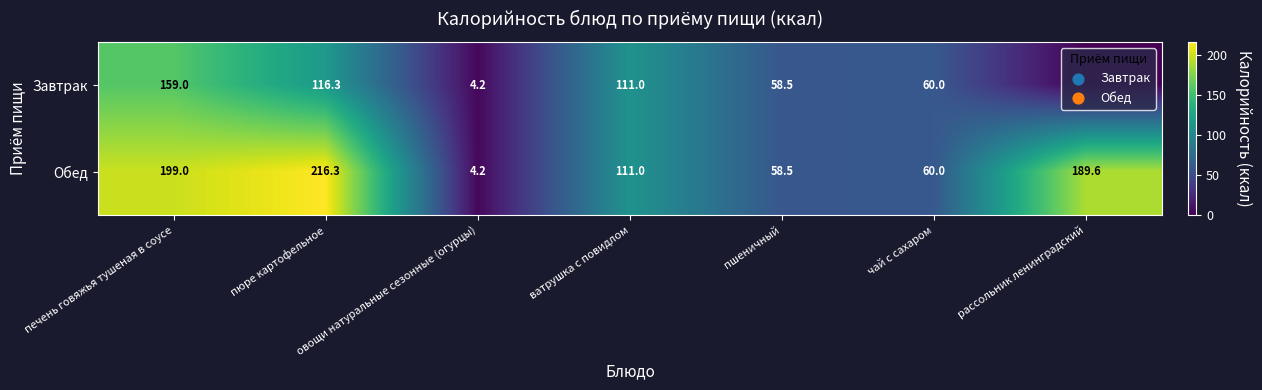

What is the average value of the Обед series?

119.8